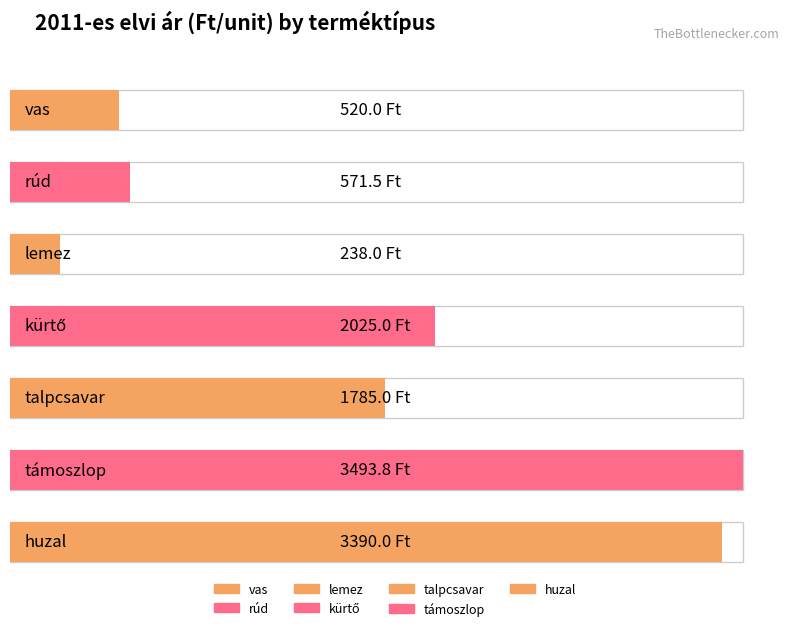

The chart shows a value of 571.5 at rúd. True or false?

True